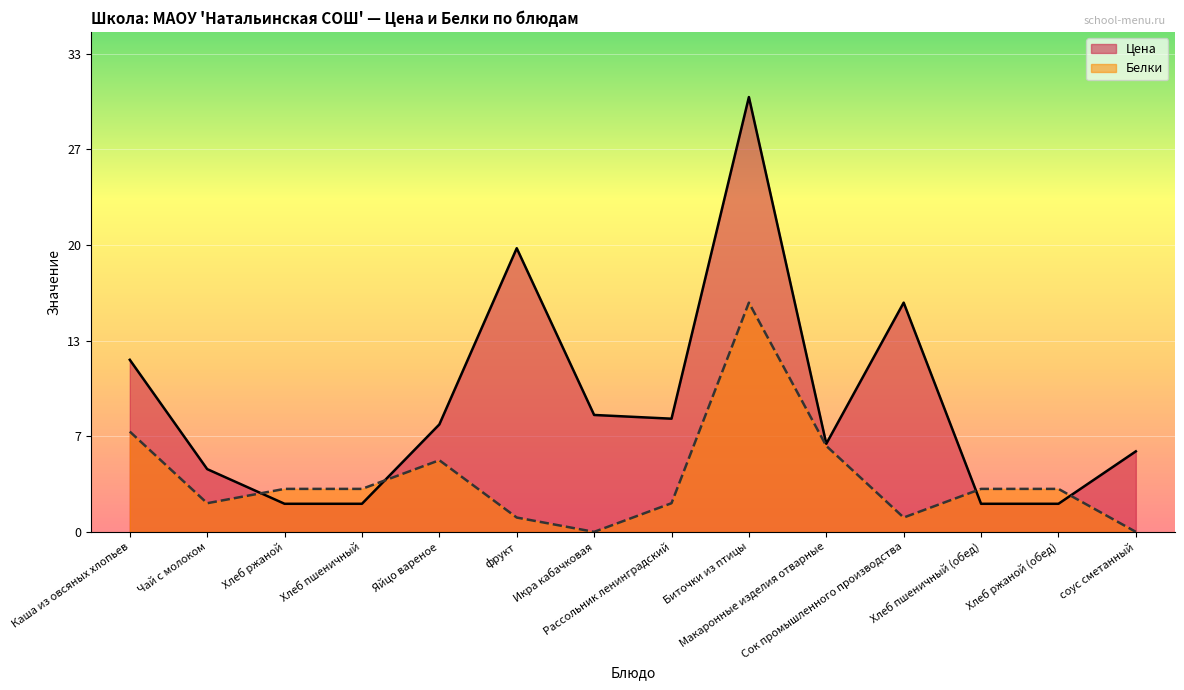

At which category is the sum across all series the highest?

Биточки из птицы